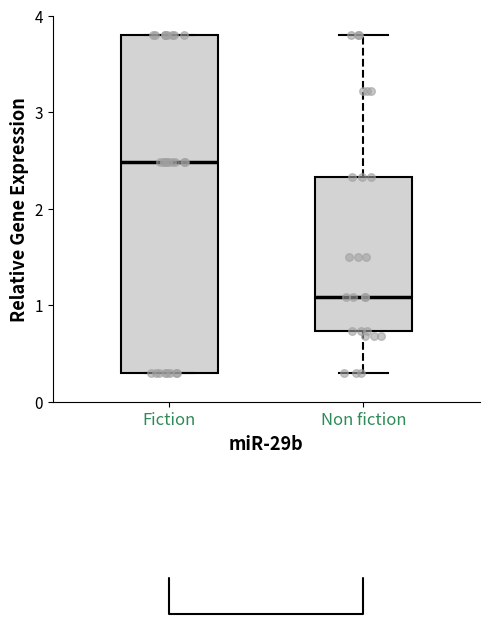

Which box has the highest median line?

Fiction